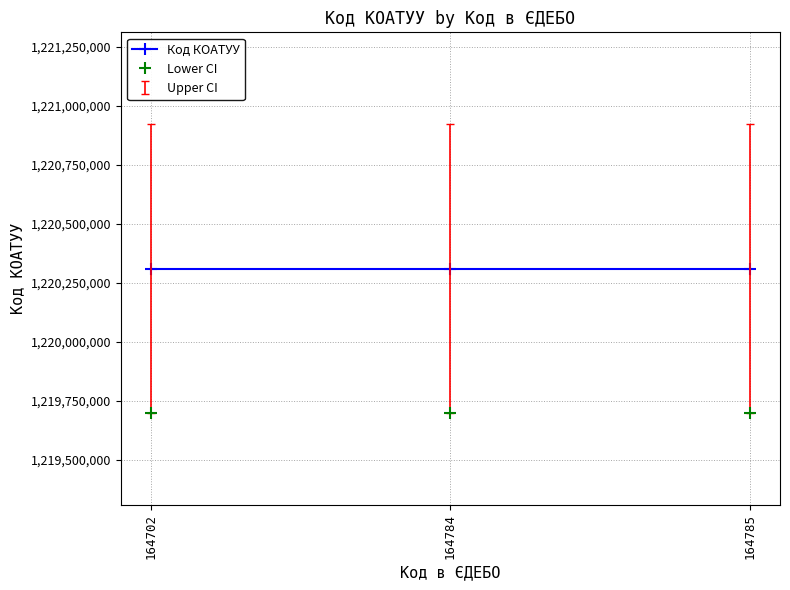

List the series in order of their peak value, highest first.

Код КОАТУУ, Lower CI